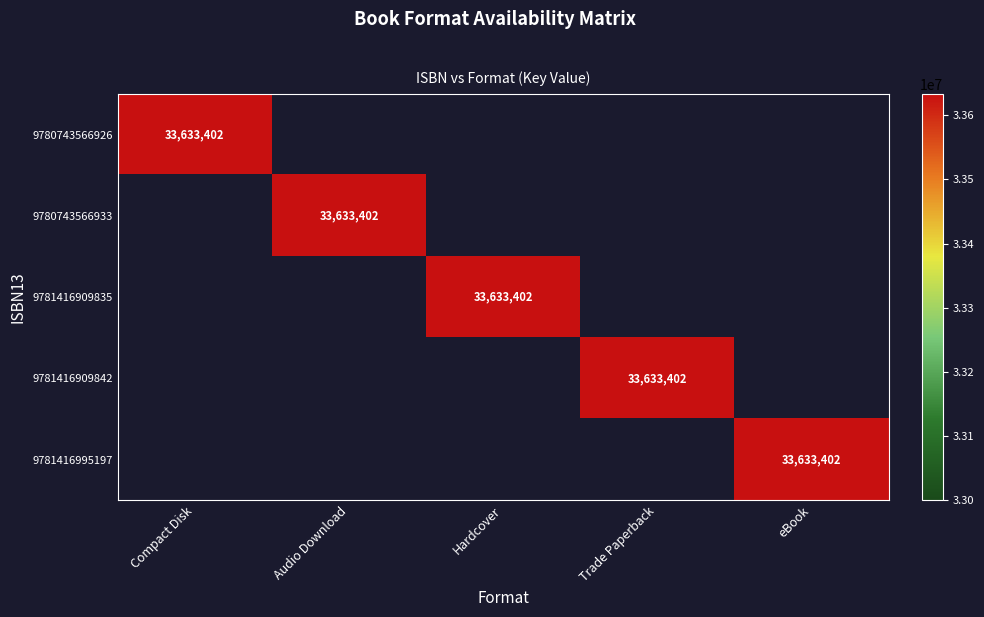

The value of 9781416909842 at Trade Paperback is 52781187. True or false?

False